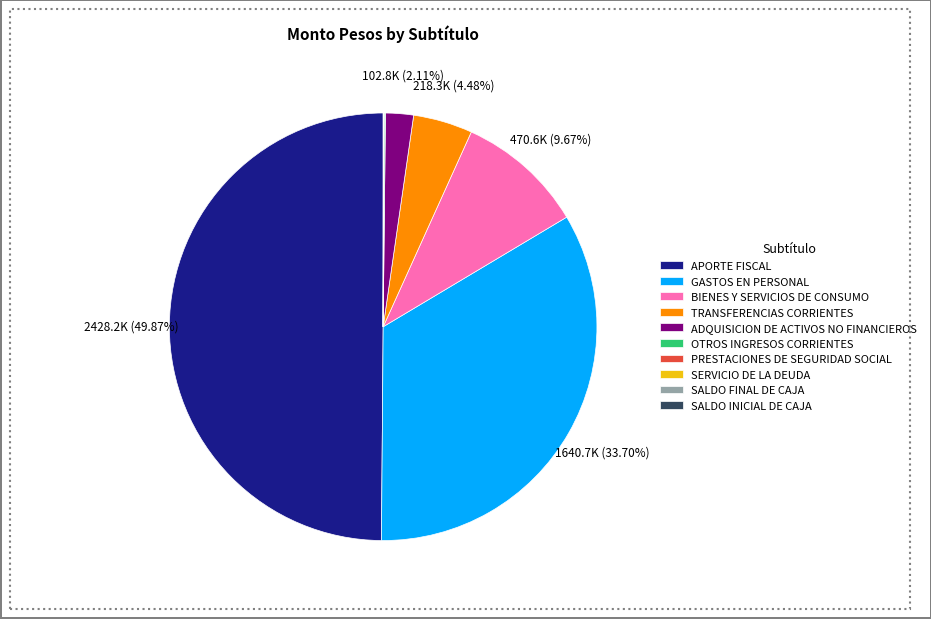

Does TRANSFERENCIAS CORRIENTES represent more than half of the total?

No